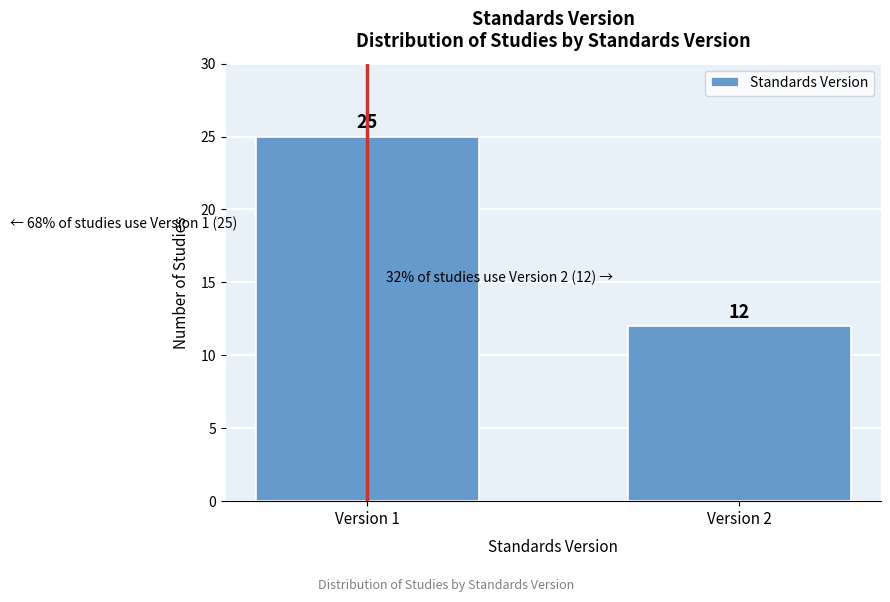

Reading left to right, list all the values displayed in this chart.

25	12